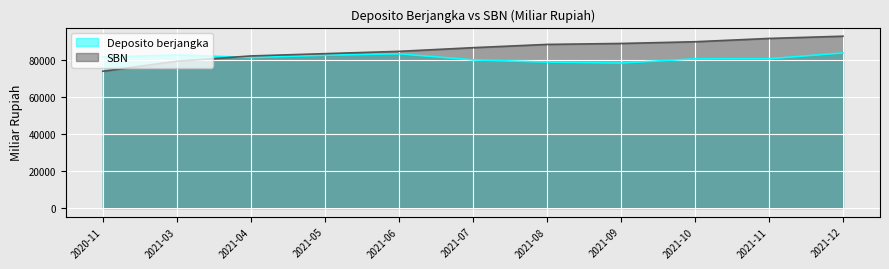

True or false: Deposito berjangka has more than 0 points higher than both neighbors.

True